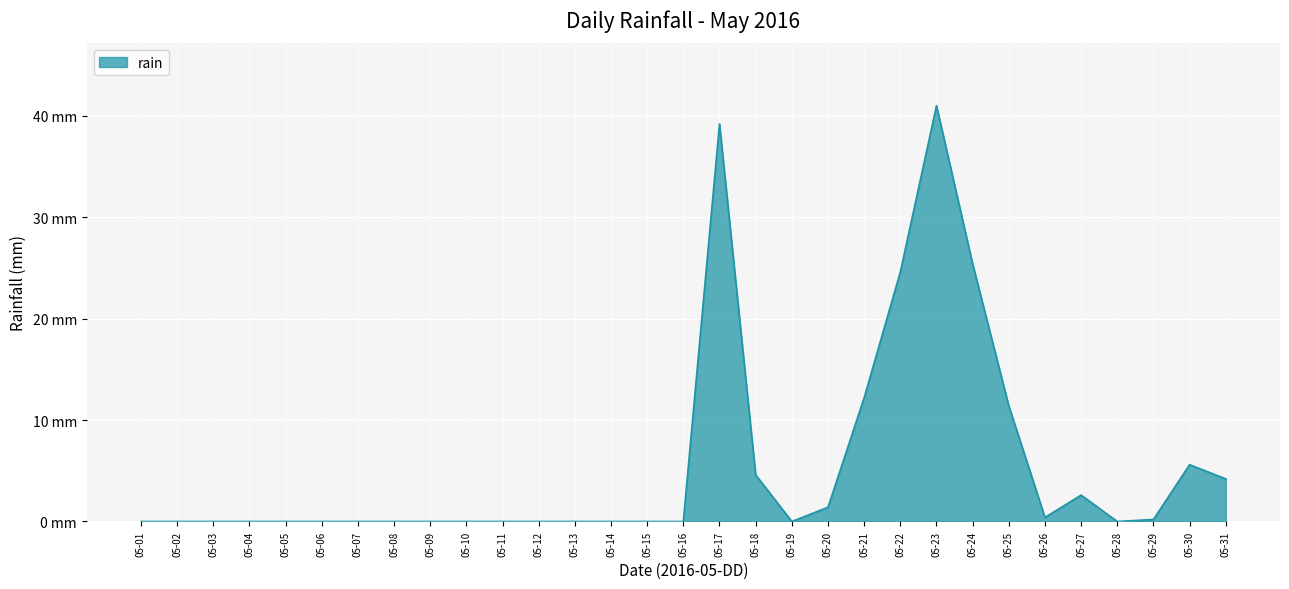

The value at 05-17 is 58.8. True or false?

False